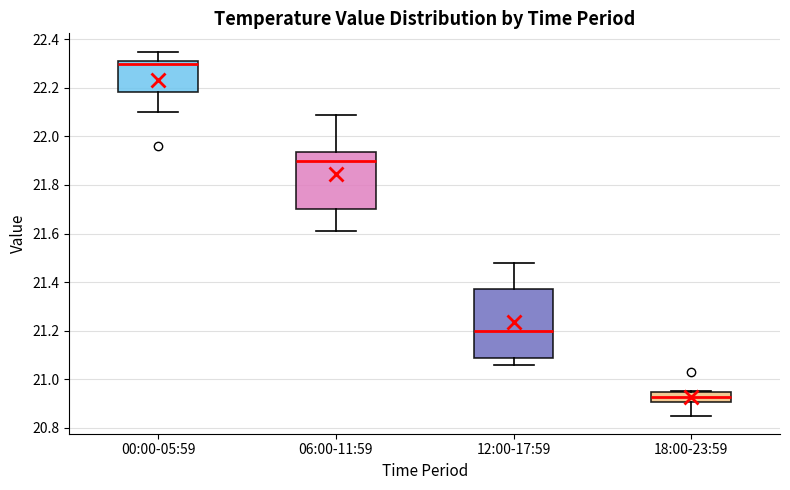

Reading left to right, transcribe this box plot: for each box, give where its median line is, the range the box spans, and where its two whiskers end, as read against the y-axis. The values are not printed on the chart, so give them approximately, as read against the axis.

00:00-05:59: median 22.30, box 22.18 to 22.32, whiskers 22.10 to 22.36
06:00-11:59: median 21.90, box 21.70 to 21.94, whiskers 21.62 to 22.10
12:00-17:59: median 21.20, box 21.08 to 21.38, whiskers 21.06 to 21.48
18:00-23:59: median 20.92, box 20.90 to 20.94, whiskers 20.86 to 20.96